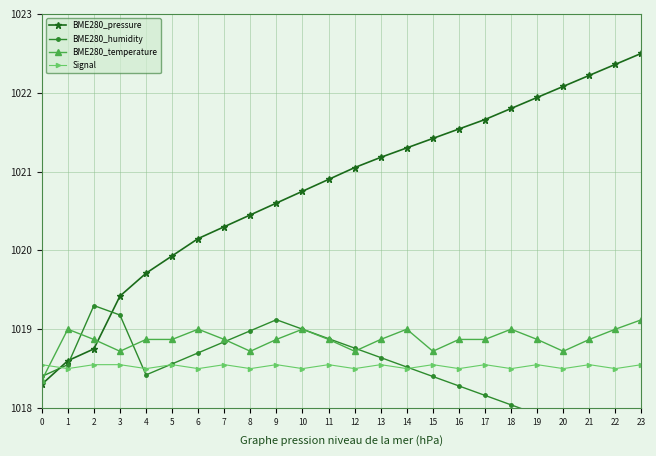

Reading left to right, what are all the values shown in this chart?

BME280_pressure: 0=1018.3	1=1018.6	2=1018.8	3=1019.4	4=1019.7	5=1019.9	6=1020.1	7=1020.3	8=1020.5	9=1020.6	10=1020.8	11=1020.9	12=1021.0	13=1021.2	14=1021.3	15=1021.4	16=1021.5	17=1021.7	18=1021.8	19=1021.9	20=1022.1	21=1022.2	22=1022.4	23=1022.5
BME280_humidity: 0=1018.4	1=1018.5	2=1019.3	3=1019.2	4=1018.4	5=1018.6	6=1018.7	7=1018.8	8=1019.0	9=1019.1	10=1019.0	11=1018.9	12=1018.8	13=1018.6	14=1018.5	15=1018.4	16=1018.3	17=1018.2	18=1018.0	19=1017.9	20=1017.8	21=1017.7	22=1017.6	23=1017.4
BME280_temperature: 0=1018.4	1=1019.0	2=1018.9	3=1018.7	4=1018.9	5=1018.9	6=1019.0	7=1018.9	8=1018.7	9=1018.9	10=1019.0	11=1018.9	12=1018.7	13=1018.9	14=1019.0	15=1018.7	16=1018.9	17=1018.9	18=1019.0	19=1018.9	20=1018.7	21=1018.9	22=1019.0	23=1019.1
Signal: 0=1018.5	1=1018.5	2=1018.5	3=1018.5	4=1018.5	5=1018.5	6=1018.5	7=1018.5	8=1018.5	9=1018.5	10=1018.5	11=1018.5	12=1018.5	13=1018.5	14=1018.5	15=1018.5	16=1018.5	17=1018.5	18=1018.5	19=1018.5	20=1018.5	21=1018.5	22=1018.5	23=1018.5